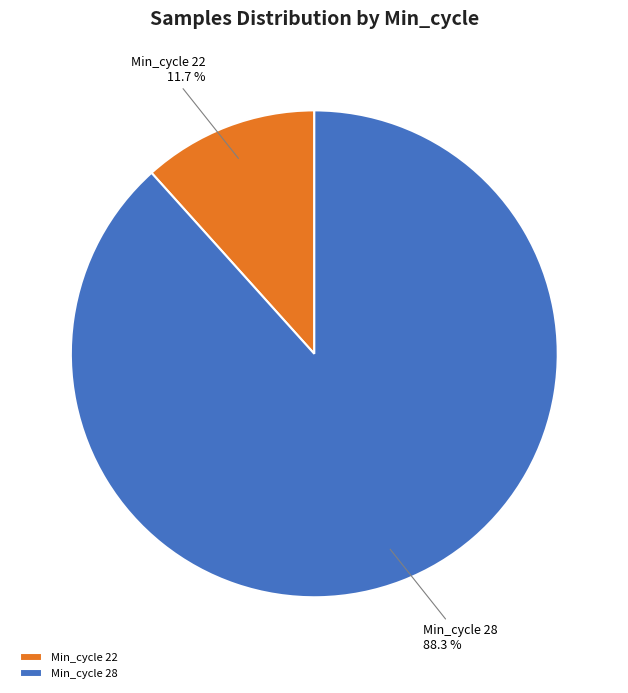

How many slices are in this pie chart?

2